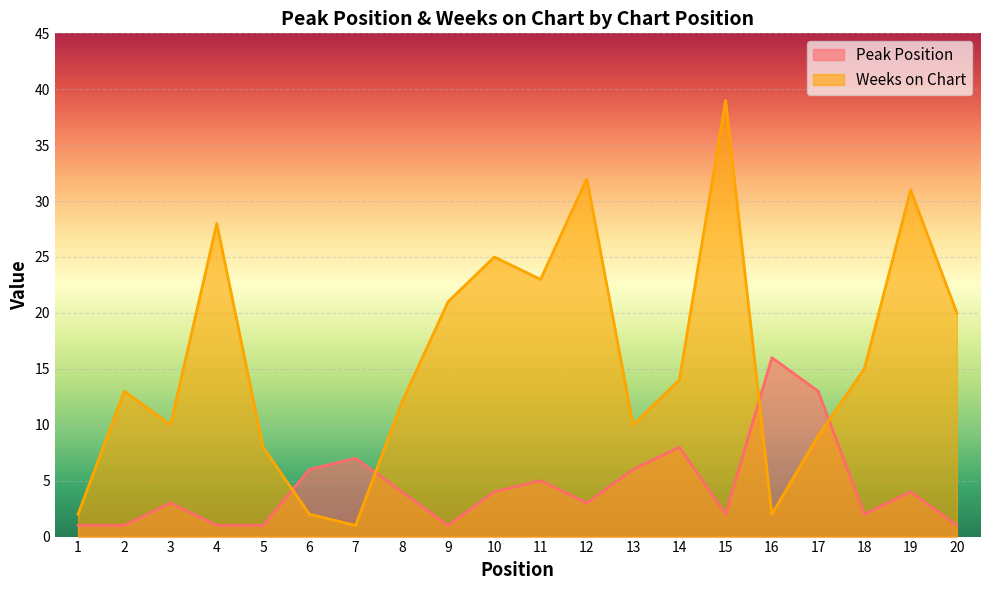

Between 12 and 13, which series saw the biggest shift?

Weeks on Chart